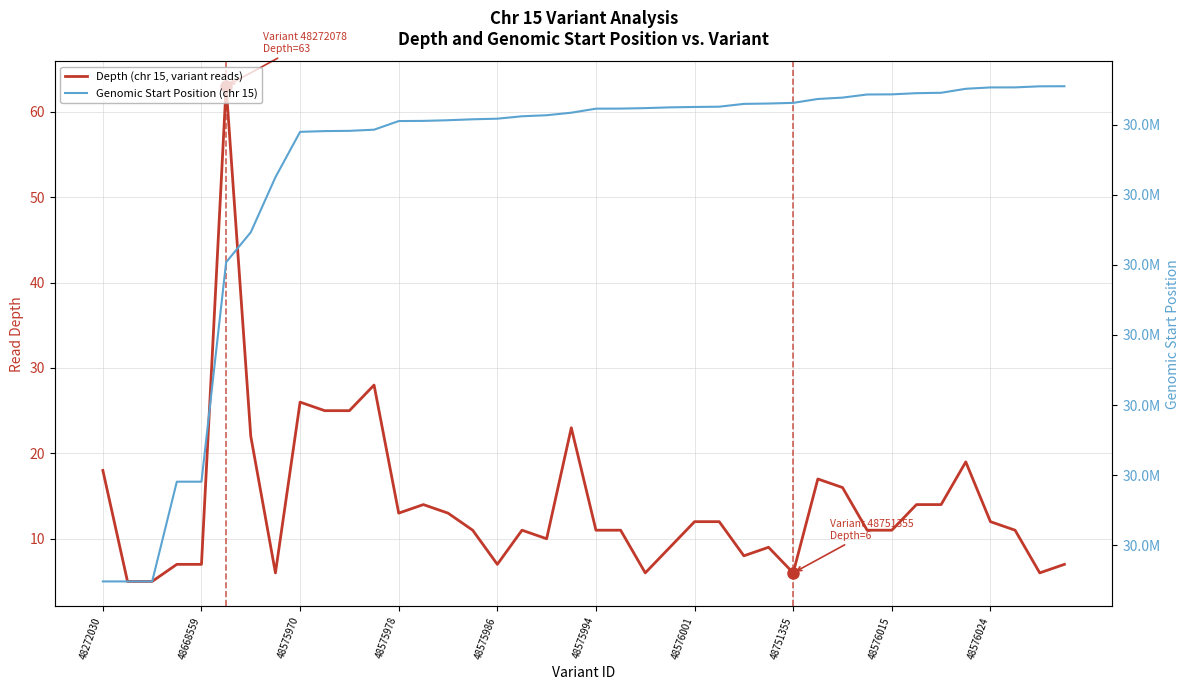

What is the label of the 1st point from the left?

48272030